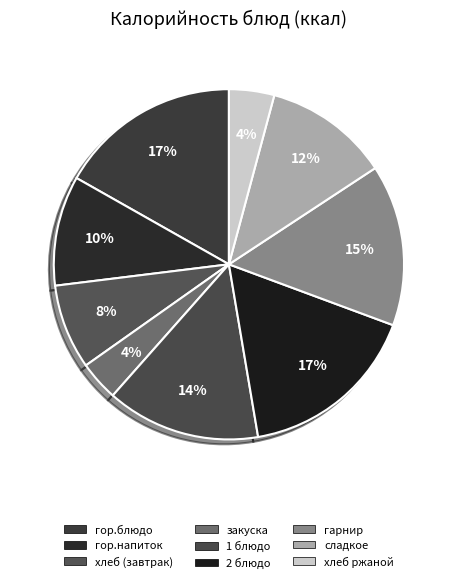

How many slices are in this pie chart?

9